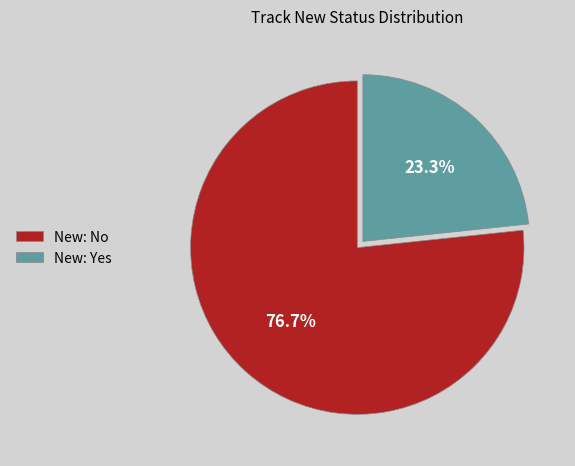

To the nearest percent, what is the difference between the largest and smallest slice percentages?

53%